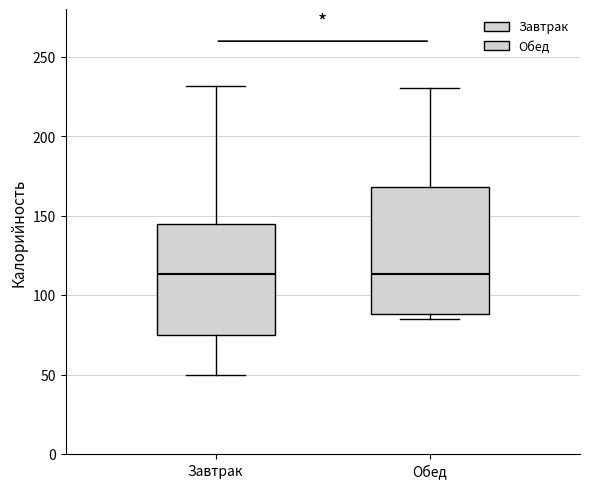

Reading left to right, transcribe this box plot: for each box, give where its median line is, the range the box spans, and where its two whiskers end, as read against the y-axis. The values are not printed on the chart, so give them approximately, as read against the axis.

Завтрак: median 115, box 75 to 145, whiskers 50 to 230
Обед: median 115, box 90 to 170, whiskers 85 to 230